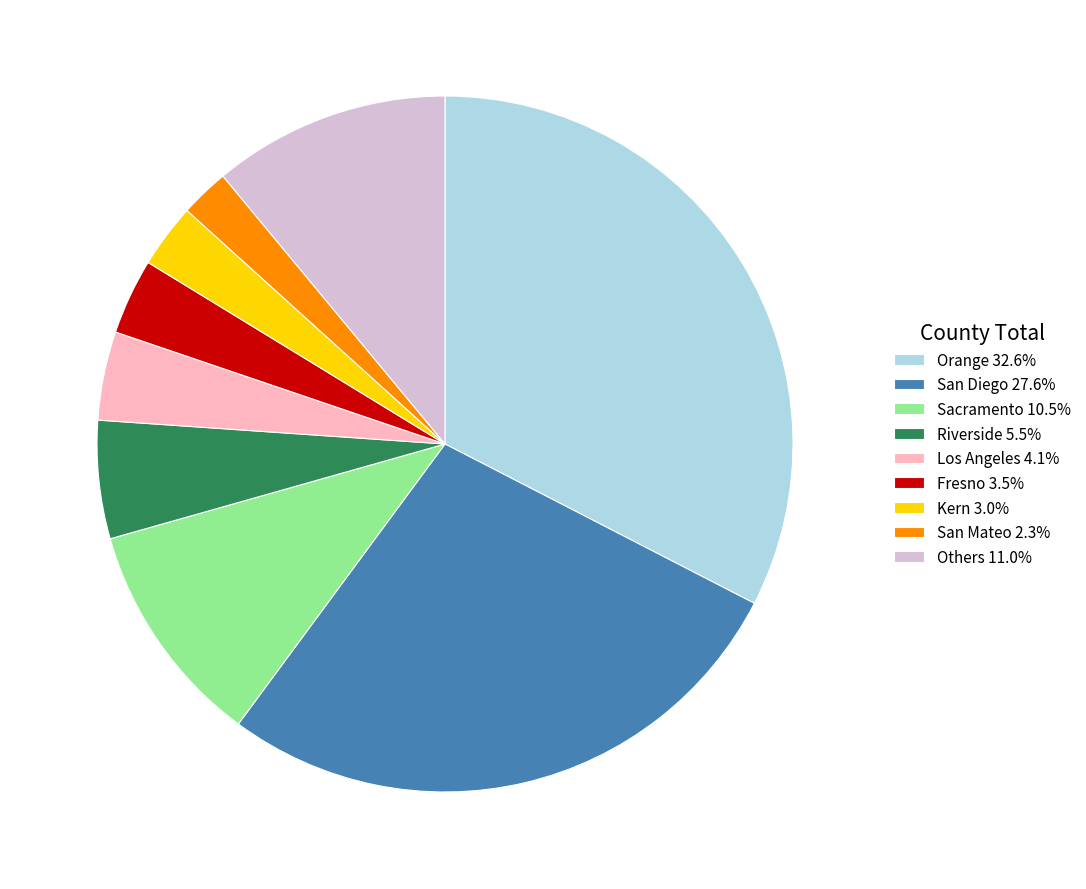

Approximately how many times larger is the value at Orange 32.6% compared to Sacramento 10.5%?

3.1